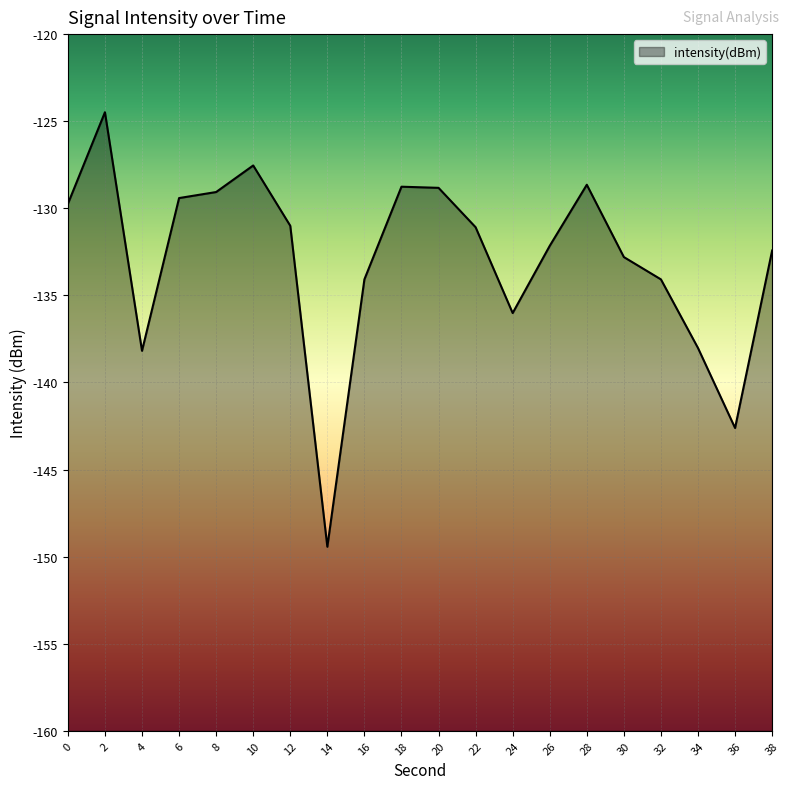

At which label is the value closest to -136?

24